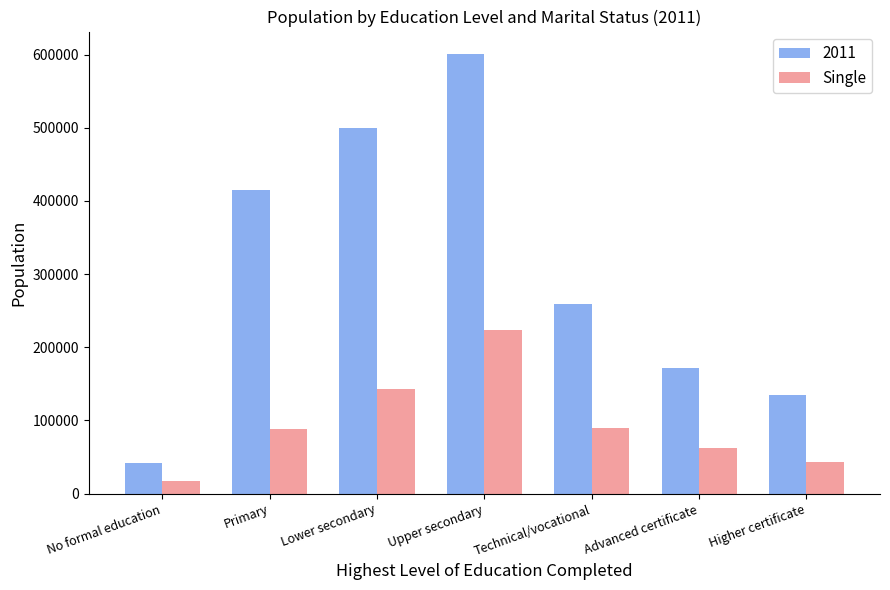

Which category has the lowest value in the Single series?

No formal education